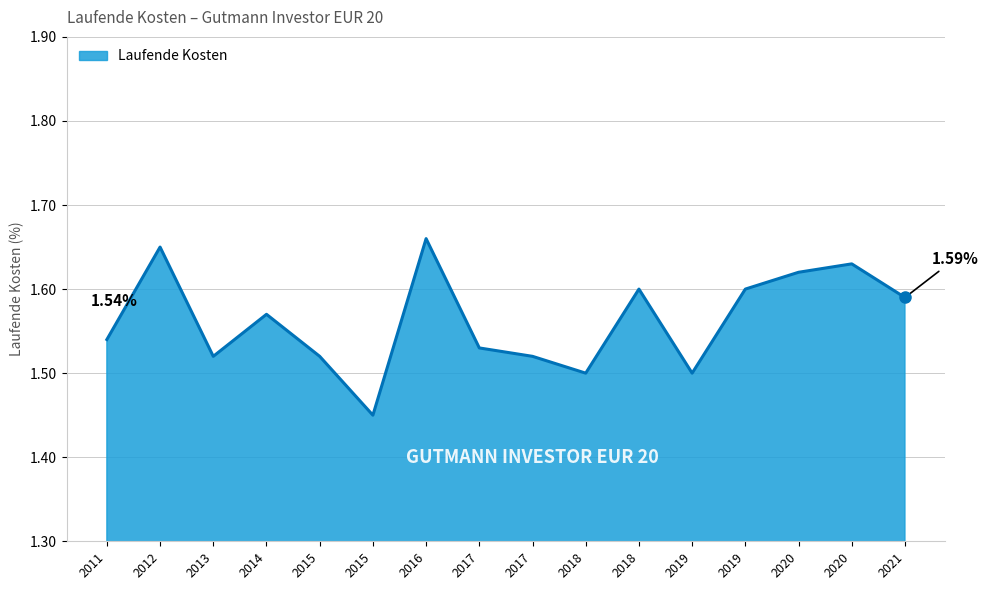

Which label corresponds to the smallest value in the chart?

2015